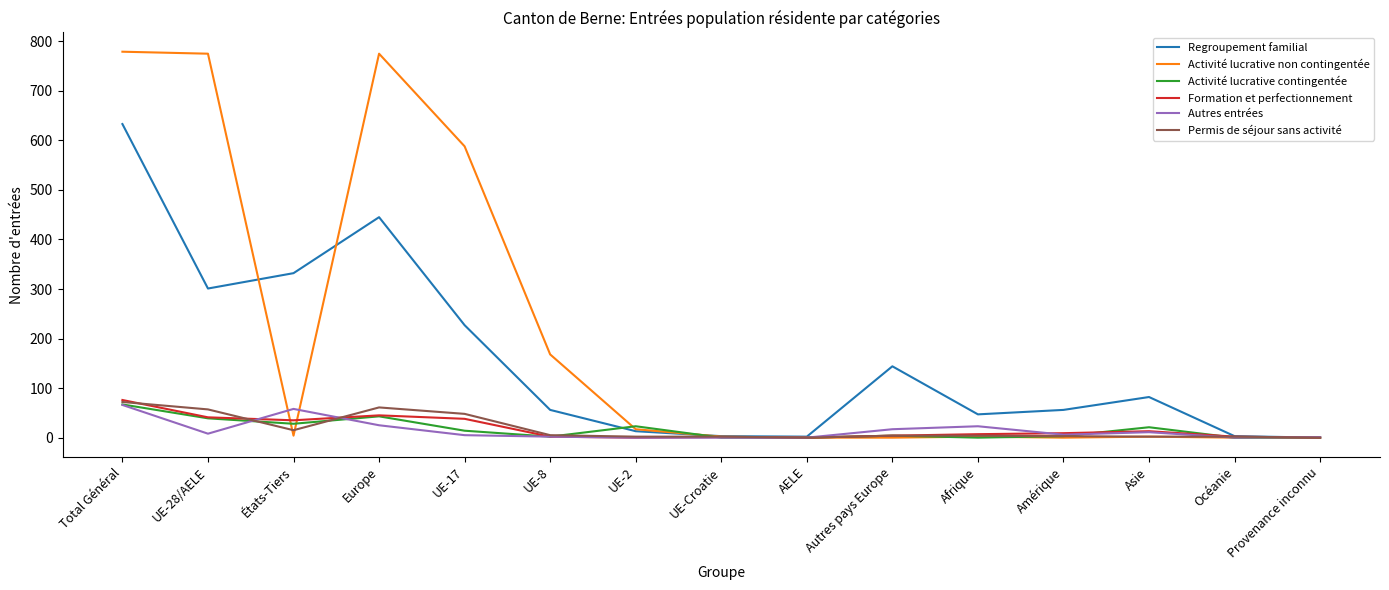

The Activité lucrative non contingentée series shows 193 at UE-28/AELE. True or false?

False